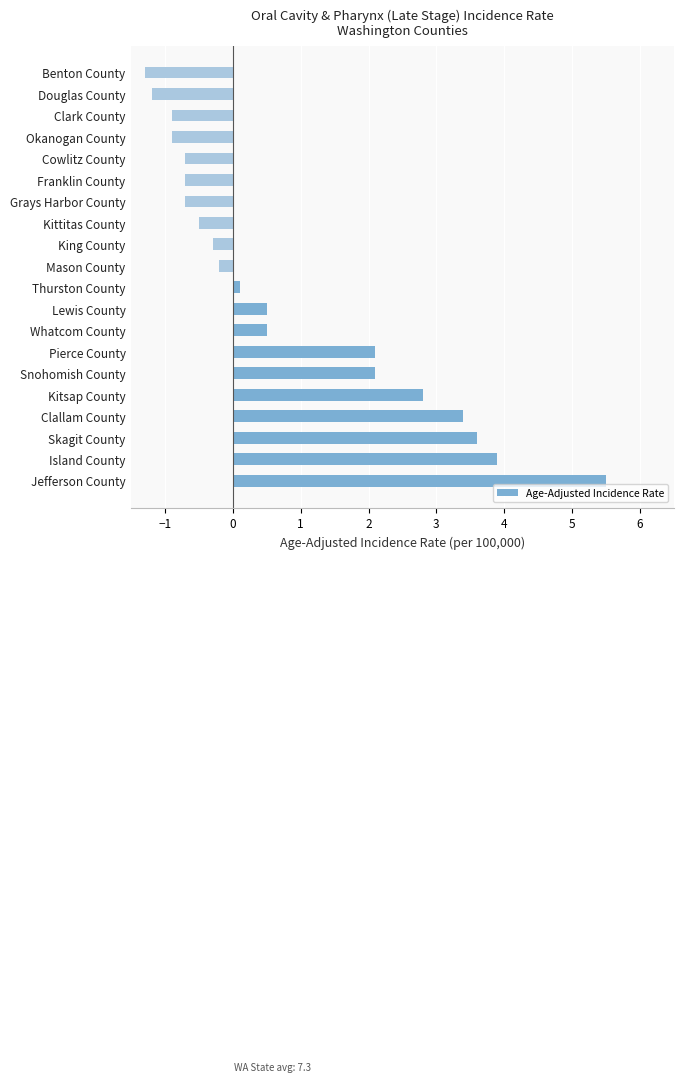

How many values exceed 0?

10